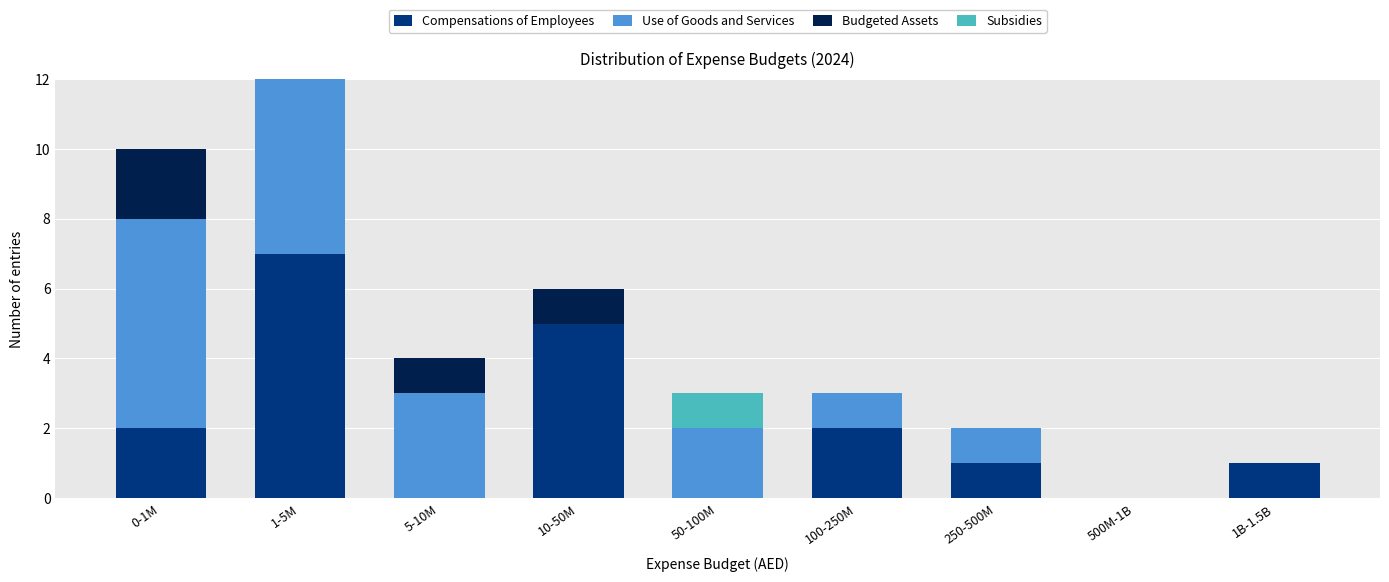

True or false: Compensations of Employees has a value of 2 at 250-500M.

False